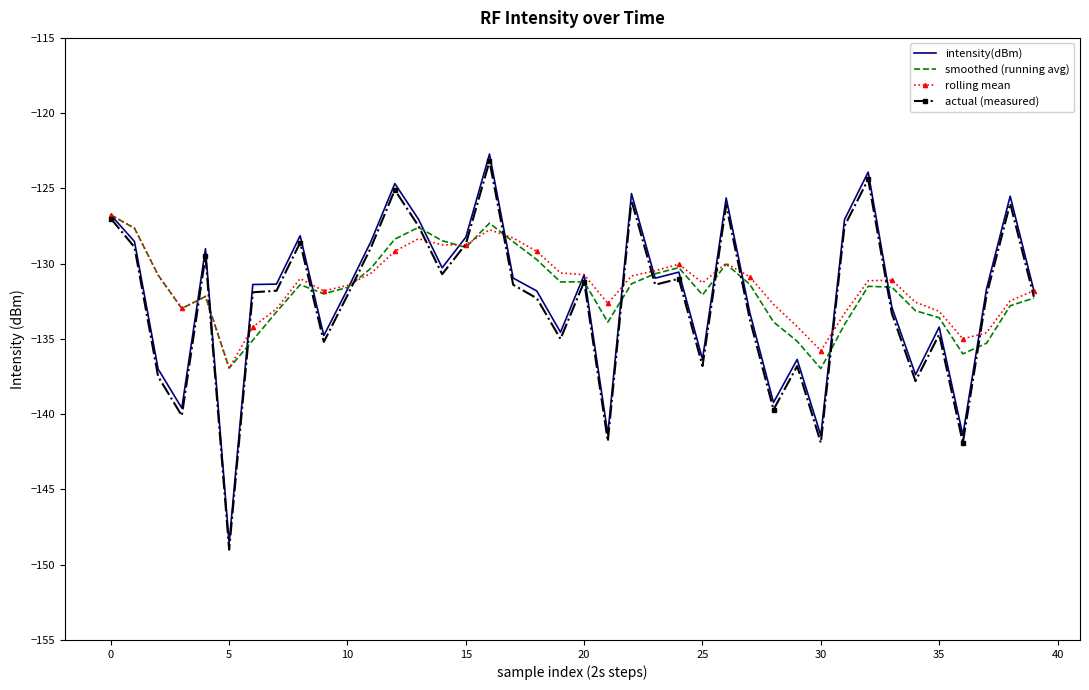

What is the greatest value displayed?

-122.7